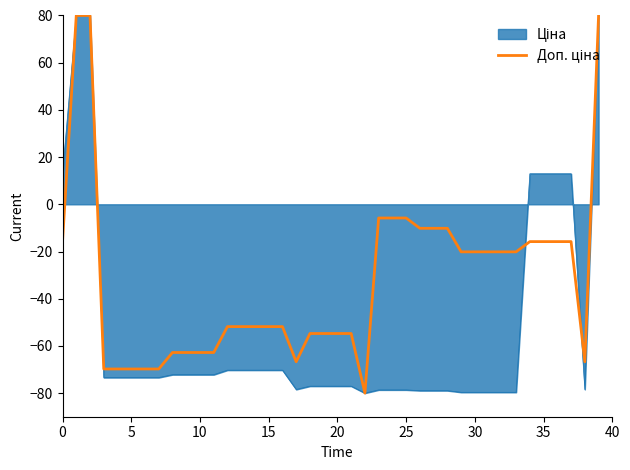

How many lines are shown in the chart?

2